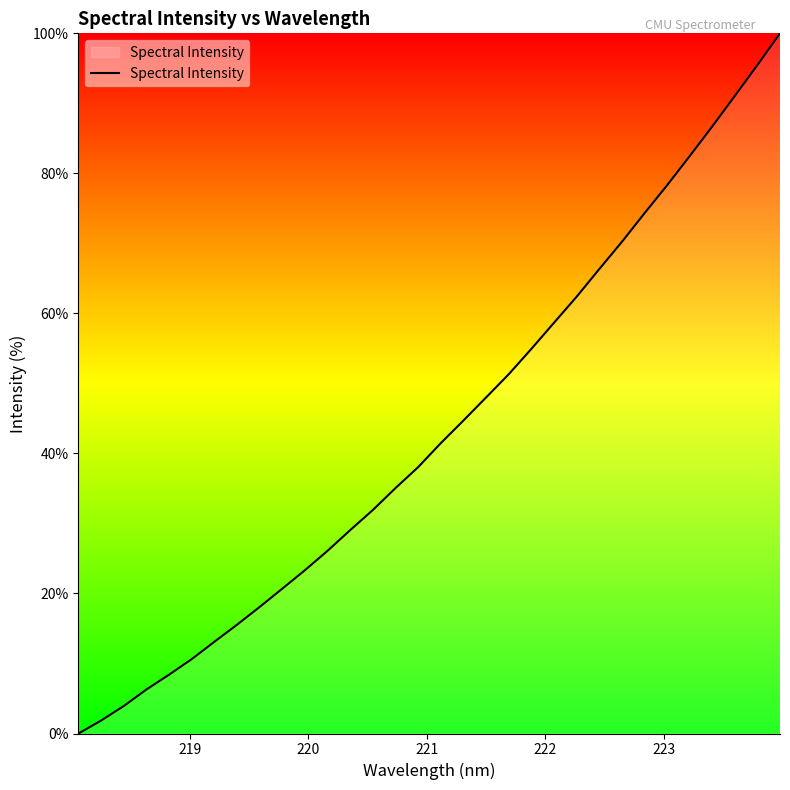

What is the maximum value shown in the chart?

100.0